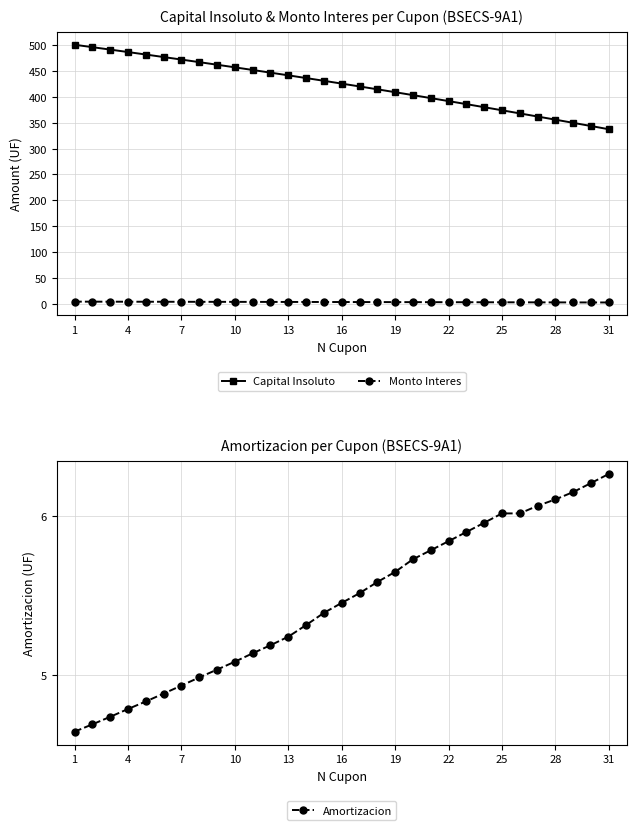

Is it true that Amortizacion equals 7.6 at 10?

False